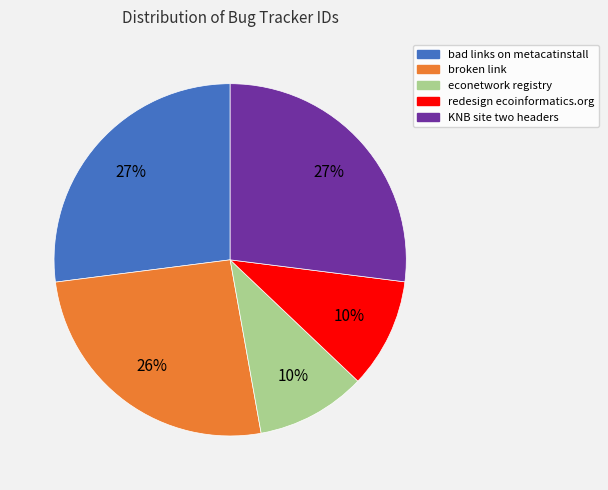

What percentage is the KNB site two headers slice, to the nearest percent?

27%